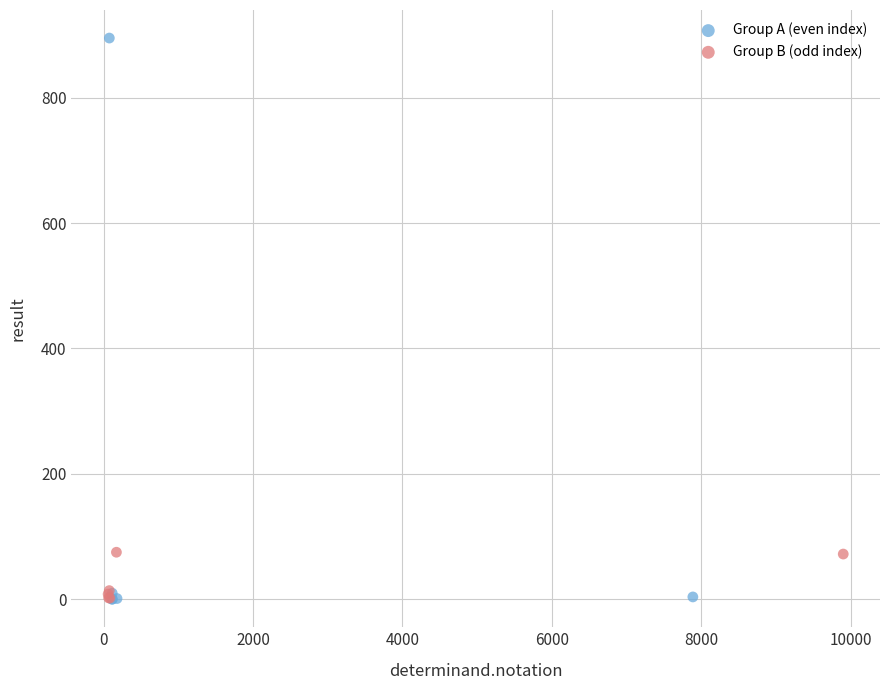

What are all the series names shown in the legend?

Group A (even index), Group B (odd index)